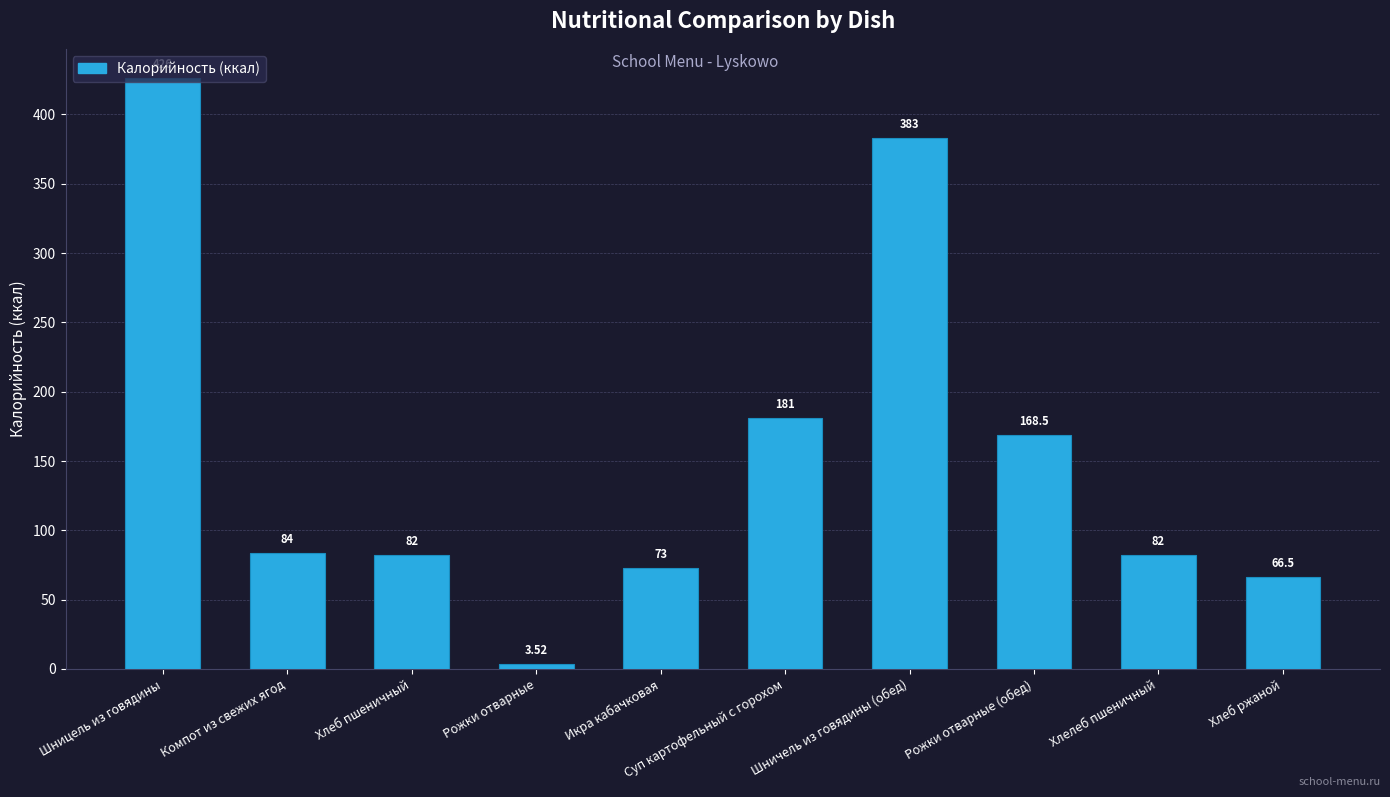

Which label corresponds to the smallest value in the chart?

Рожки отварные